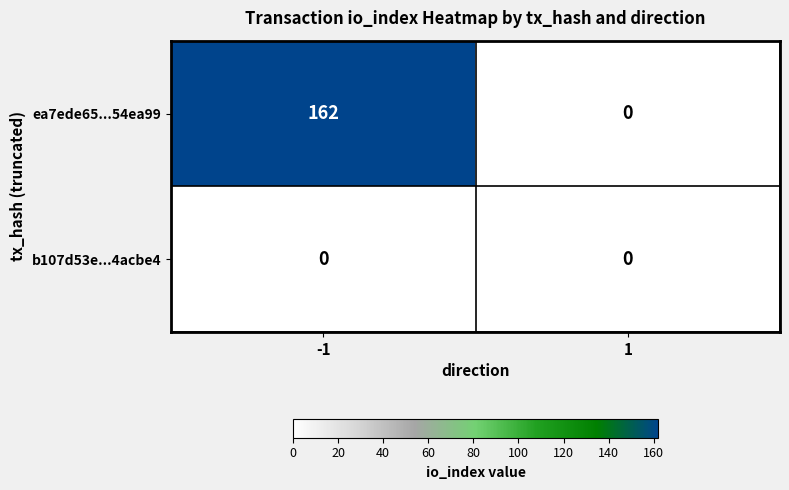

Count the number of categories in the chart.

2